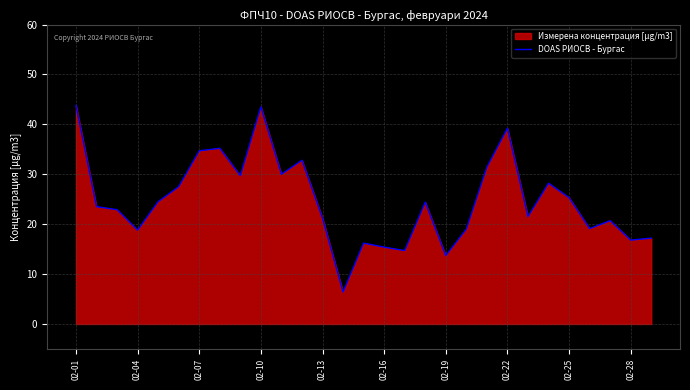

What is the ratio of the value at 02-13 to the value at 02-01?

0.5